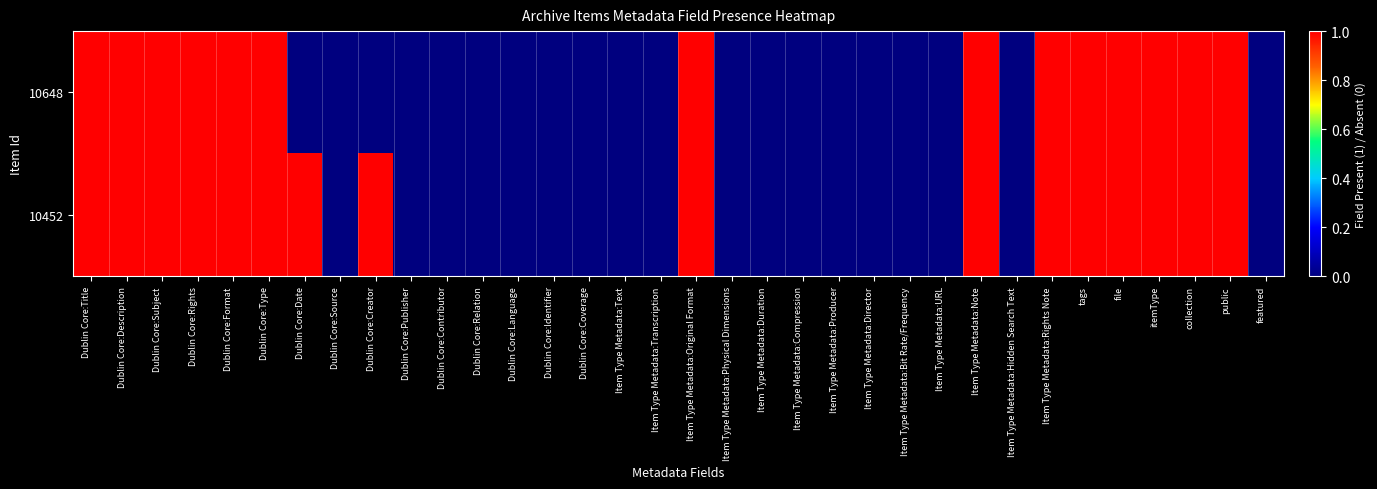

At how many categories does at least one series exceed 0?

16